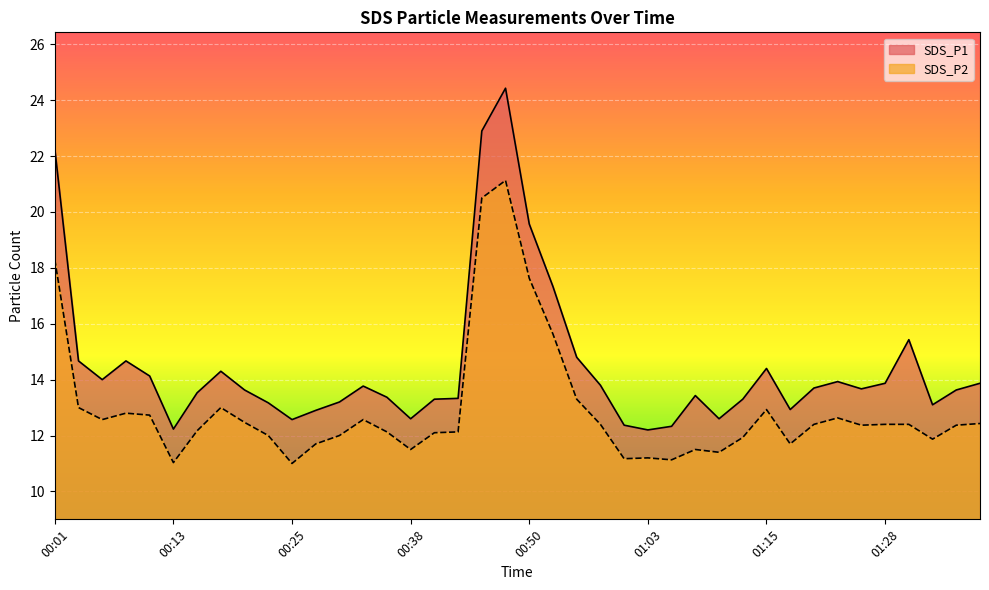

What is the label of the 22nd point from the right?

00:45